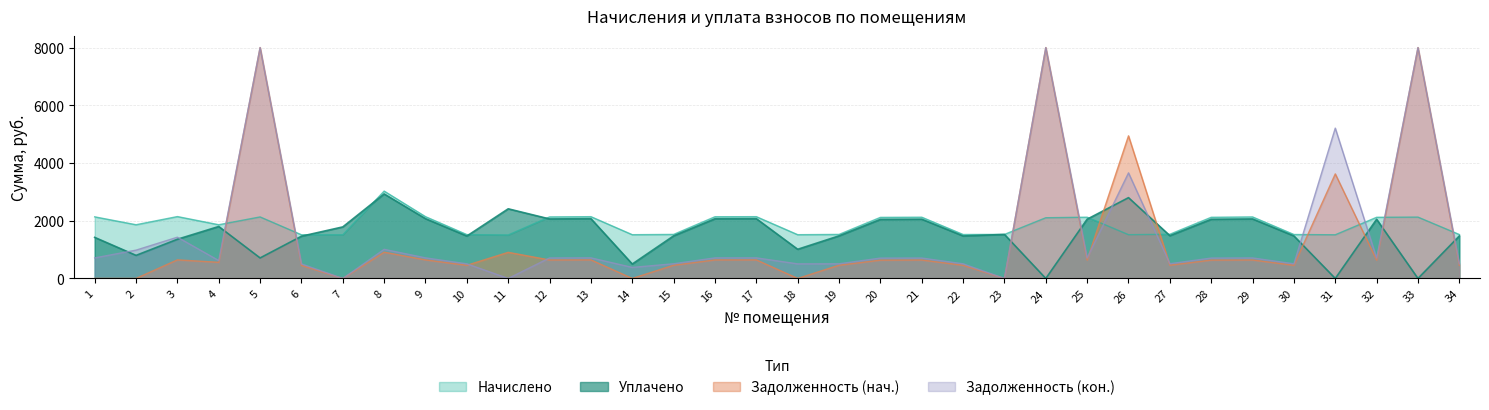

What are all the series names shown in the legend?

Начислено, Уплачено, Задолженность (нач.), Задолженность (кон.)